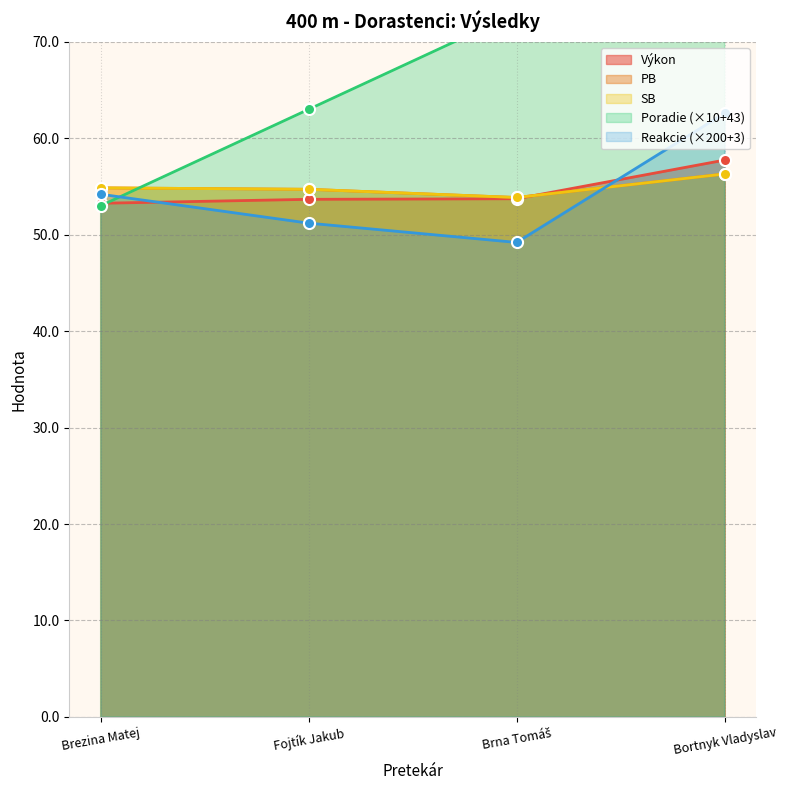

Which series has the widest spread of values?

Poradie